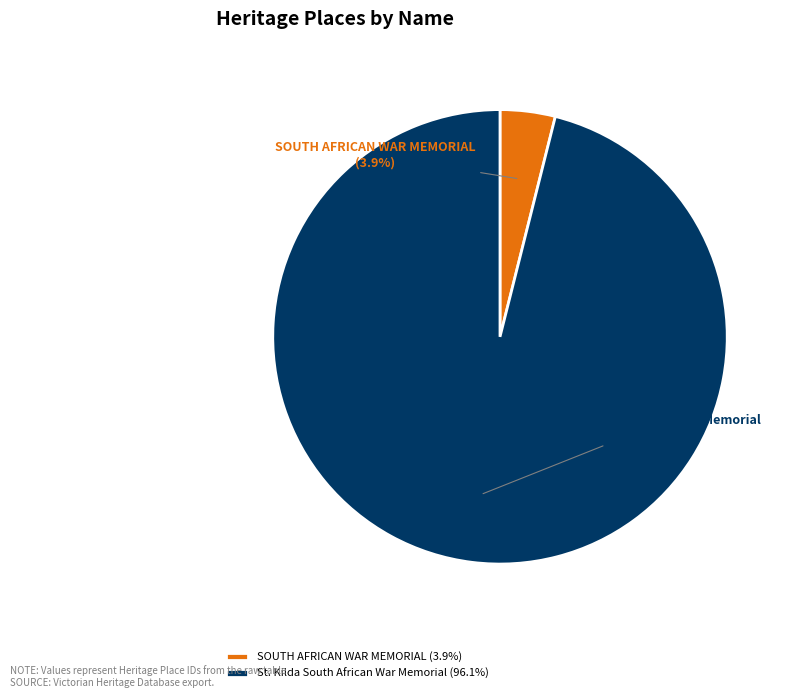

To the nearest percent, what portion does SOUTH AFRICAN WAR MEMORIAL represent?

4%